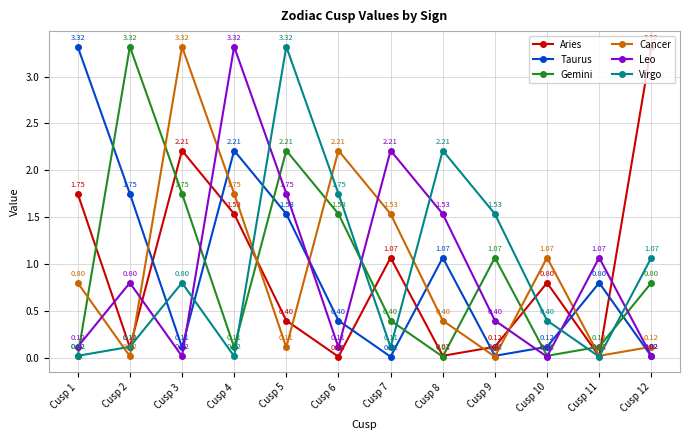

Between which two adjacent categories do Cancer and Aries first intersect?

Cusp 2 and Cusp 3